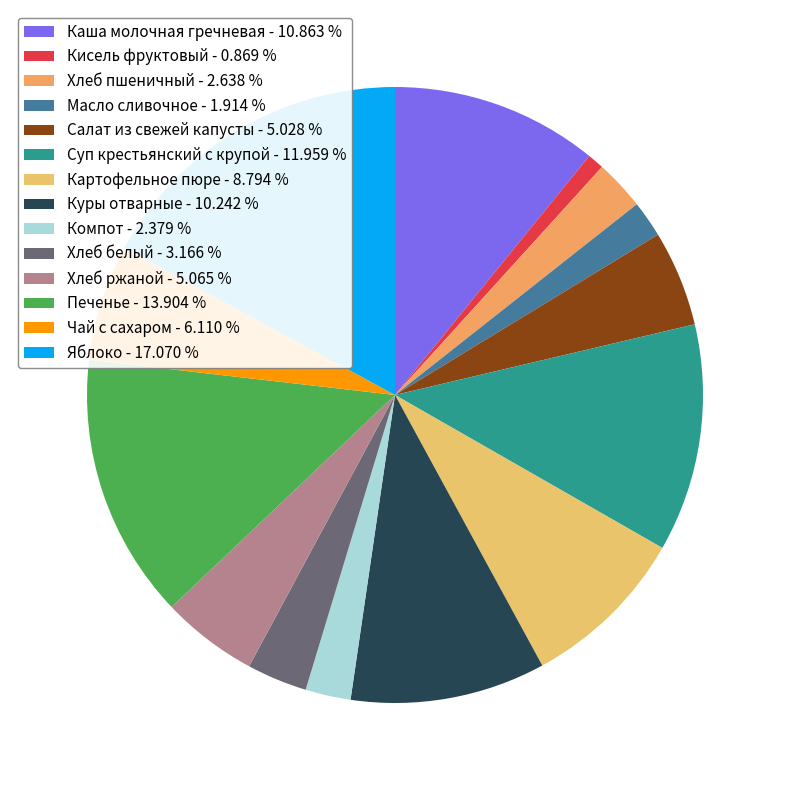

Is there any slice that represents more than half of the pie?

No